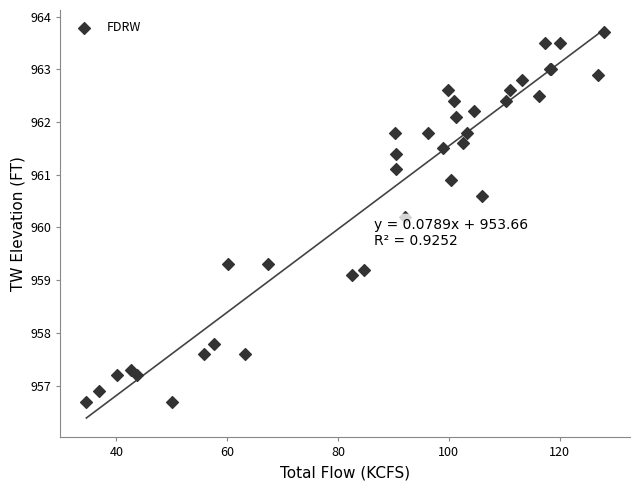

What Y value in the scatter plot is closest to 960?

960.2